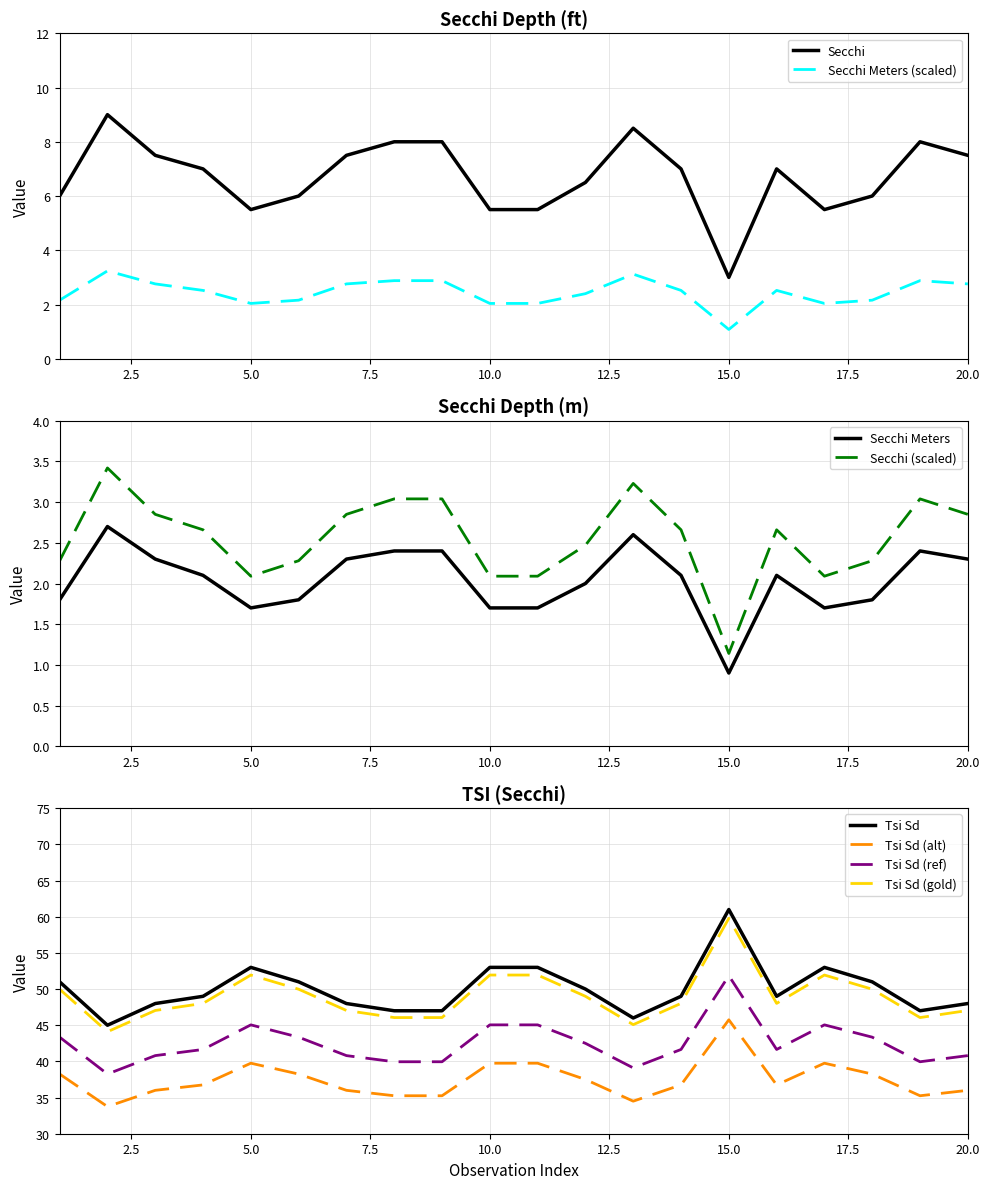

At which label does Secchi reach its minimum?

15.0